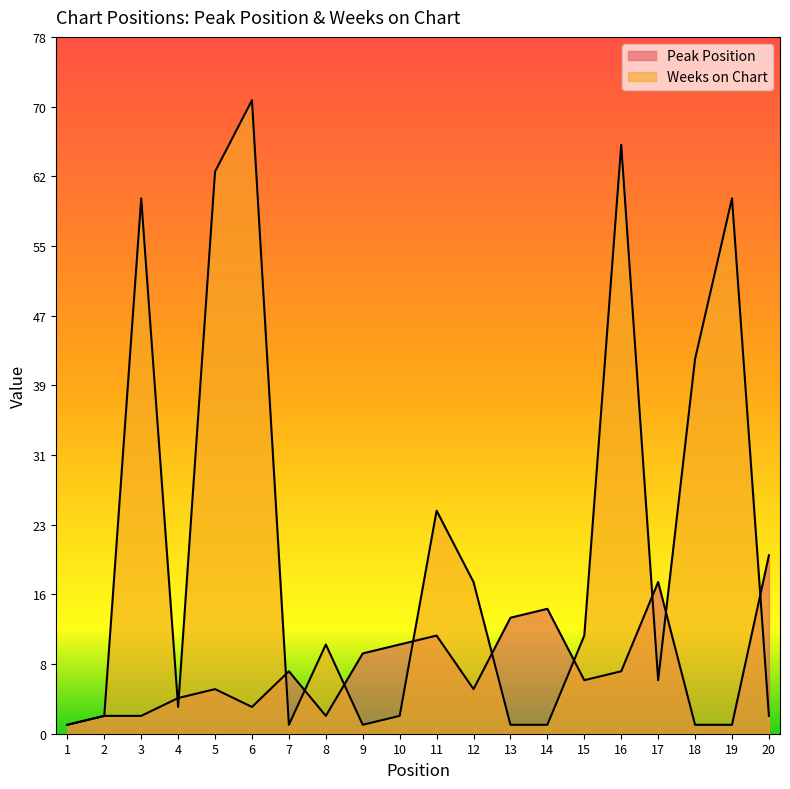

Between which two adjacent categories do Peak Position and Weeks on Chart first intersect?

3 and 4